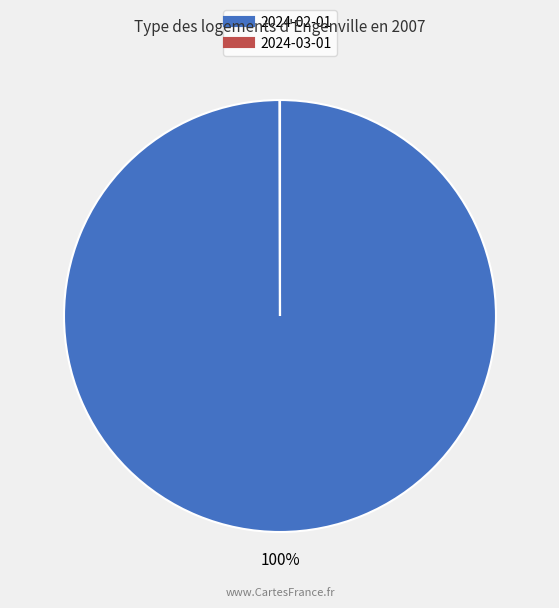

To the nearest percent, what is the difference between the largest and smallest slice percentages?

100%